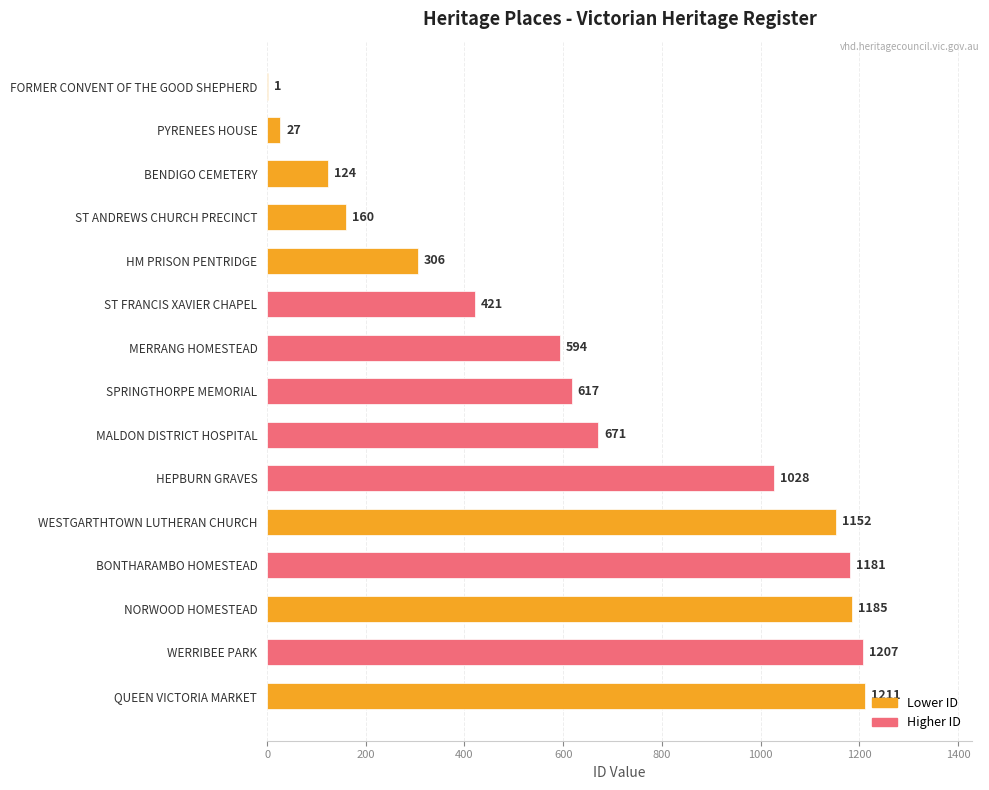

Which category has the highest value across all series?

QUEEN VICTORIA MARKET